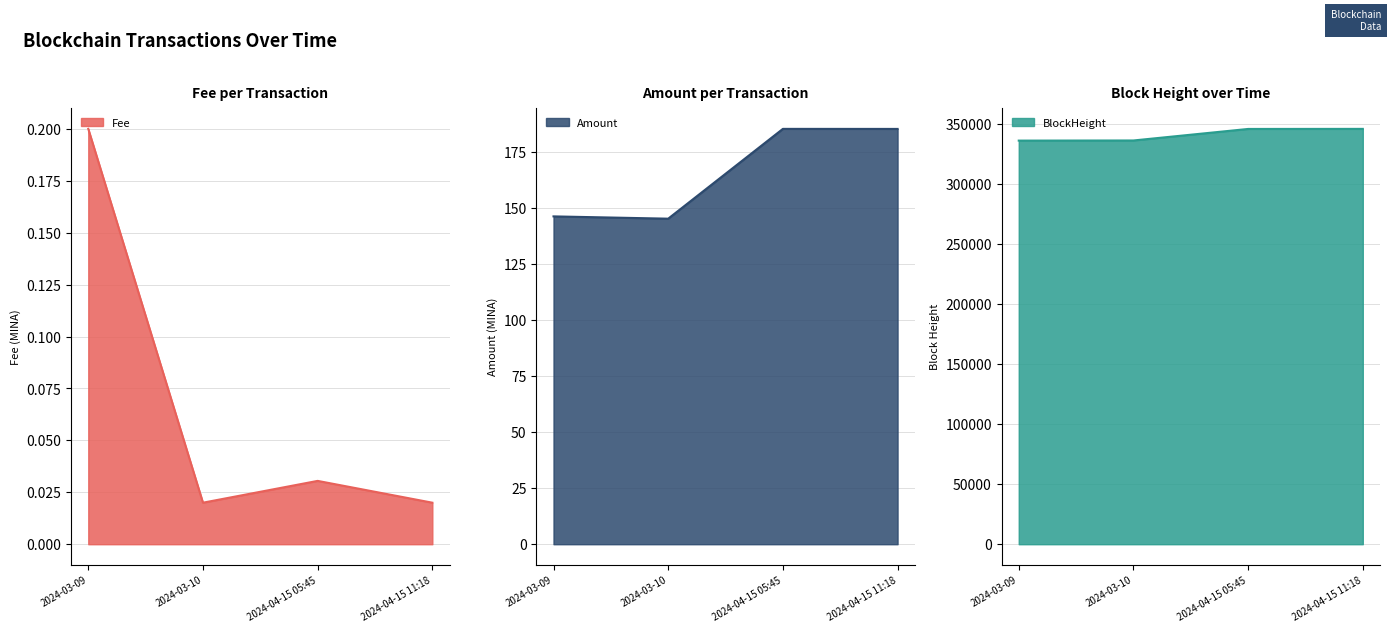

What is the difference between the second highest and minimum values in the BlockHeight series?

9714